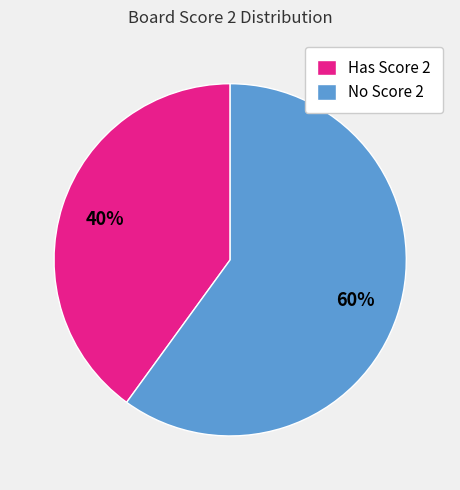

Count the number of slices in the pie.

2